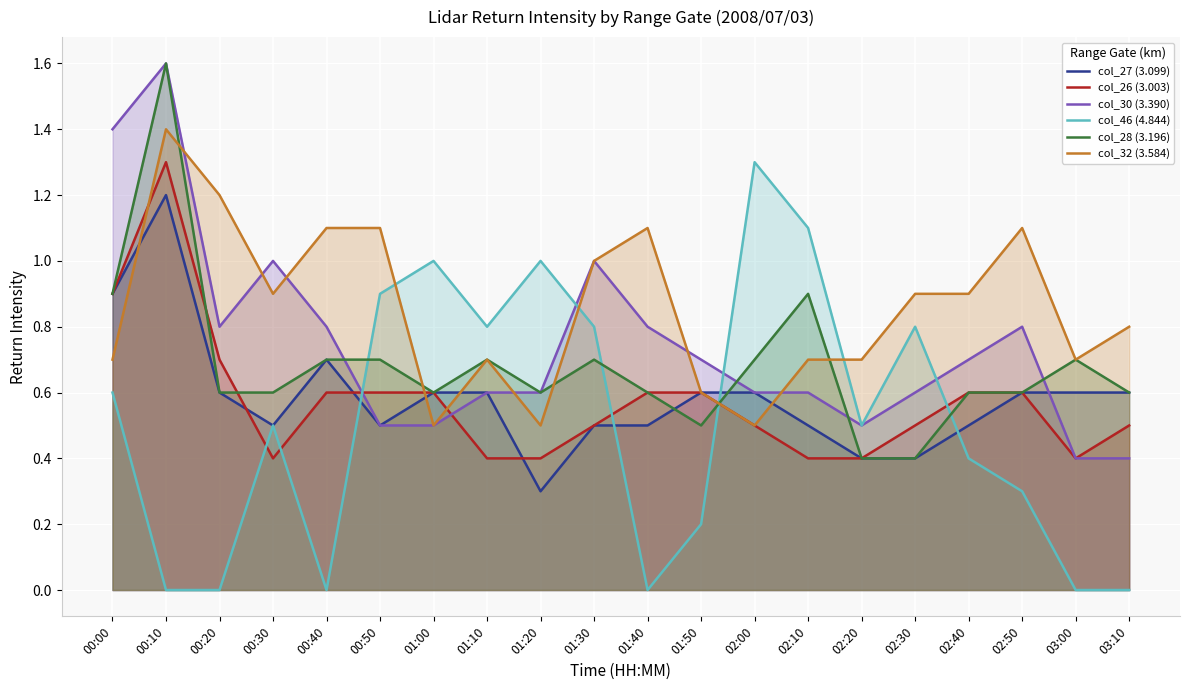

At which label does col_32 (3.584) reach its minimum?

01:00